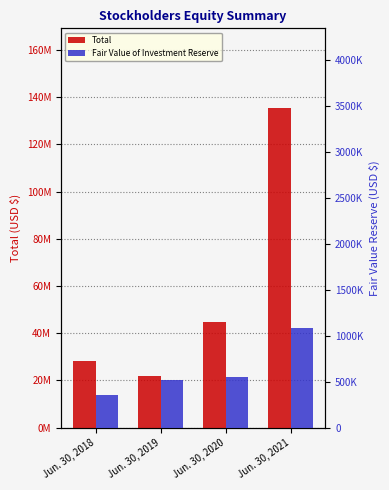

What is the approximate value of Total at Jun. 30, 2021, to the nearest 10?

135285770